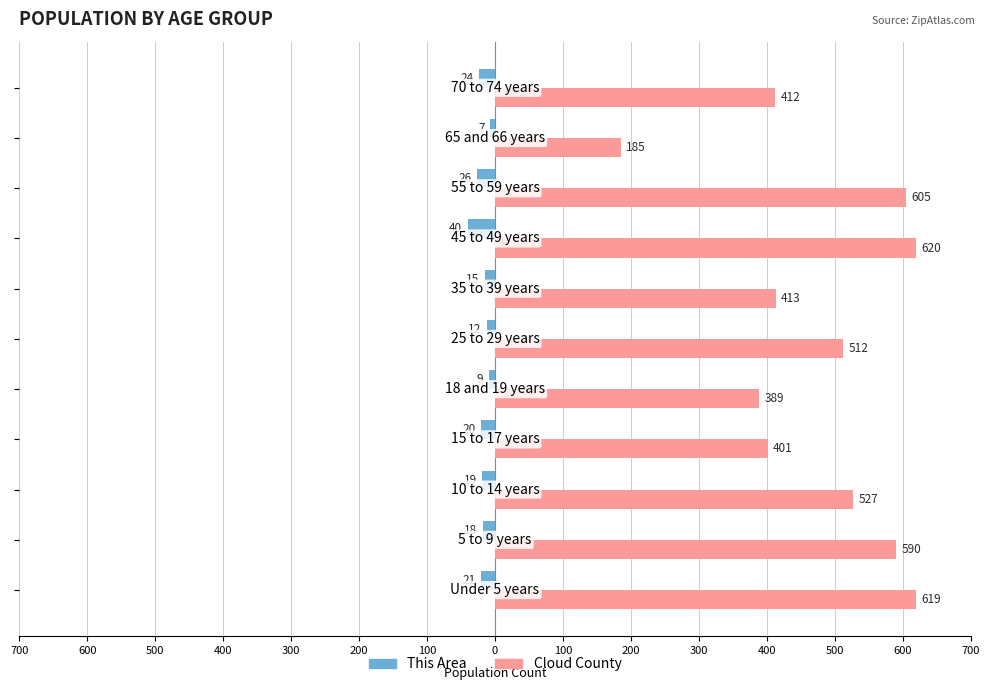

What is the difference between the maximum and minimum values in the Cloud County series?

435